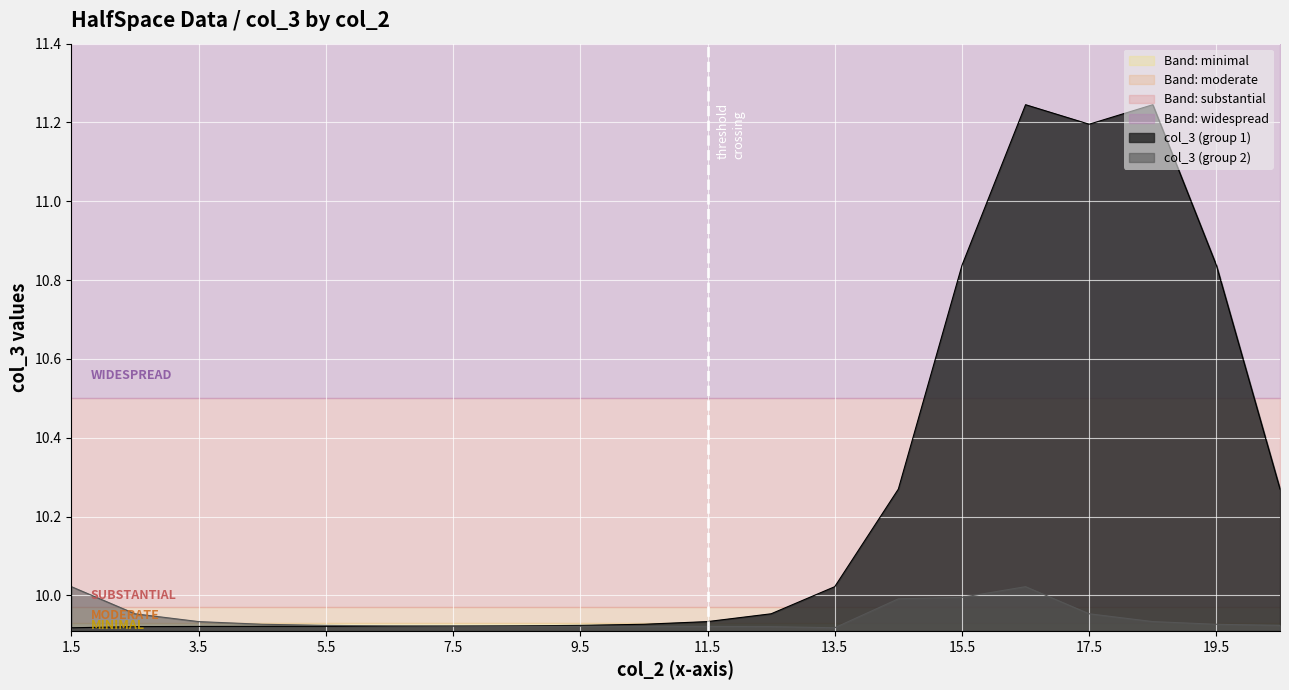

How many lines are shown in the chart?

2